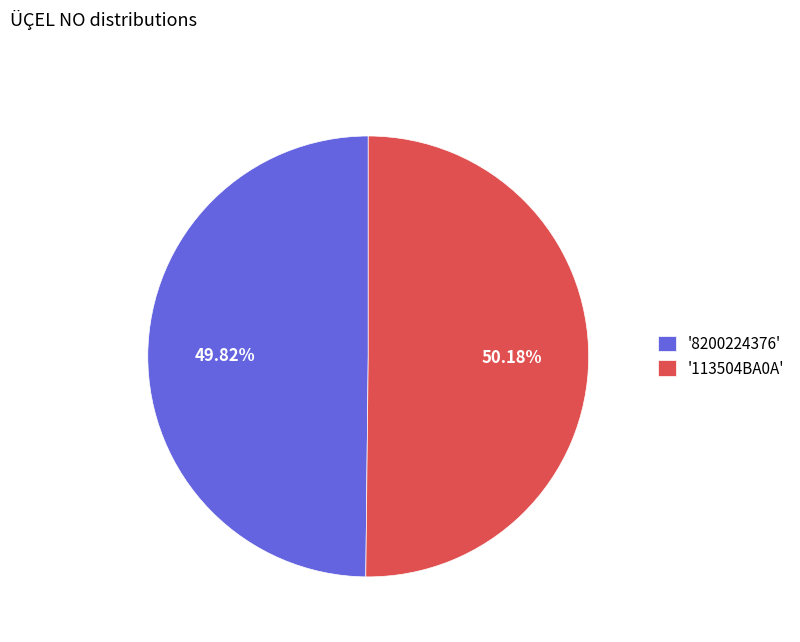

How many segments does this pie chart have?

2